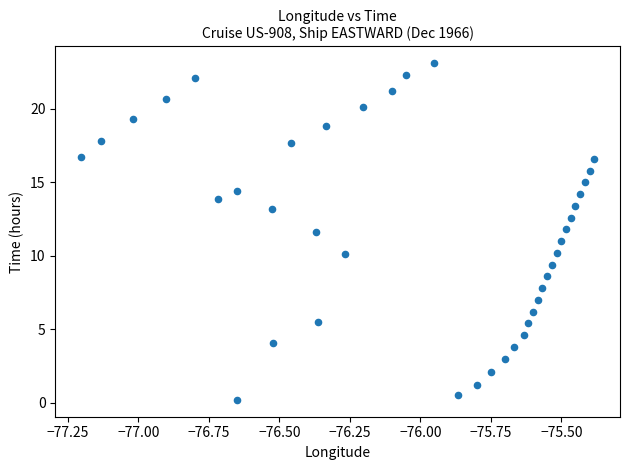

What is the range of Y values (max minus min)?

22.9